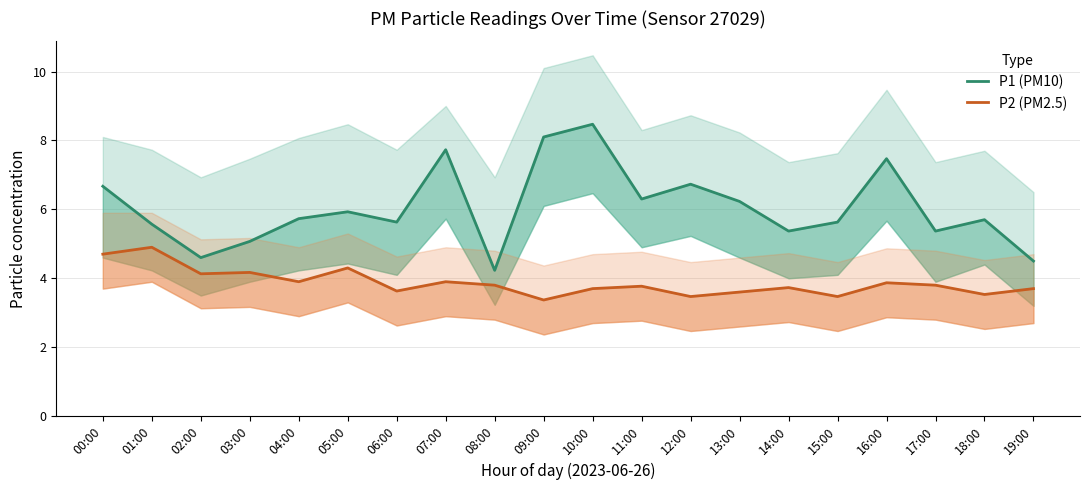

How many series are shown in this chart?

2